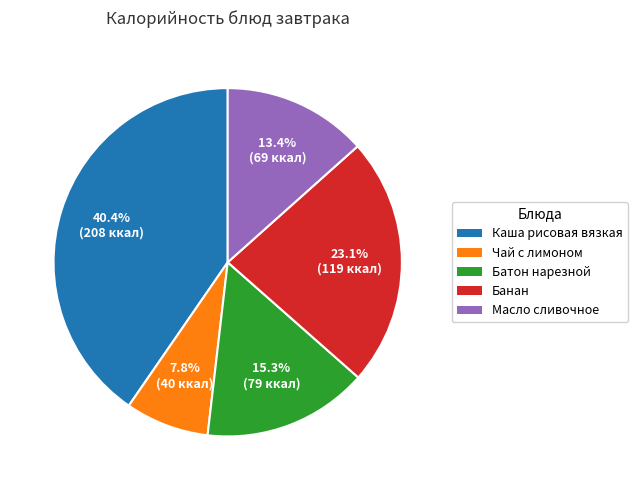

True or false: Батон нарезной accounts for 15% of the total.

True